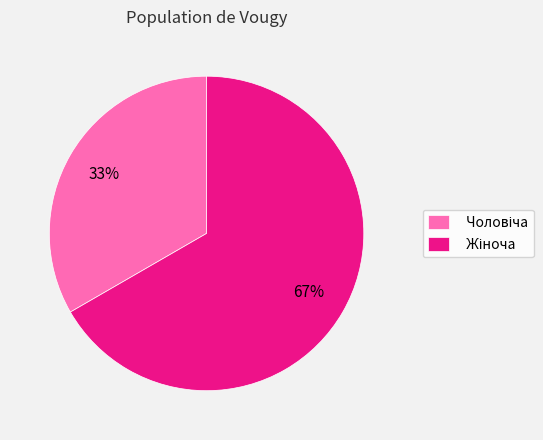

To the nearest percent, what is the average slice percentage?

50%